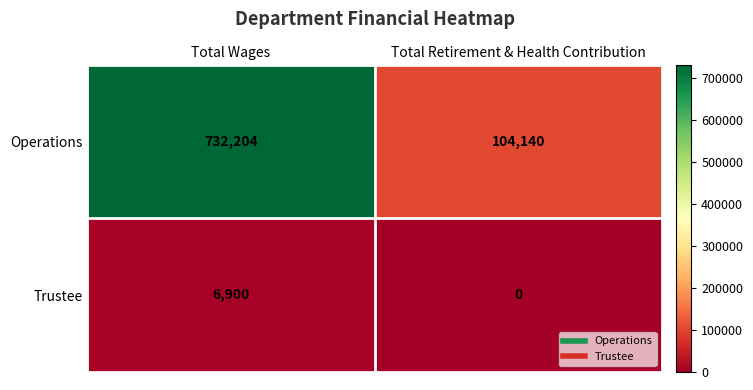

The value of Operations at Total Retirement & Health Contribution is 184533. True or false?

False